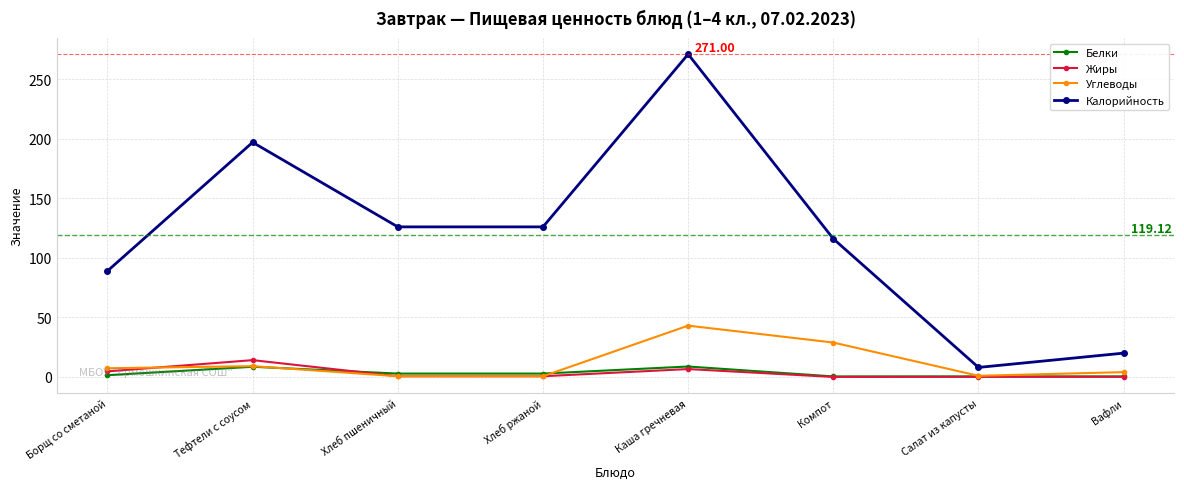

At which label is Углеводы closest to 21?

Компот